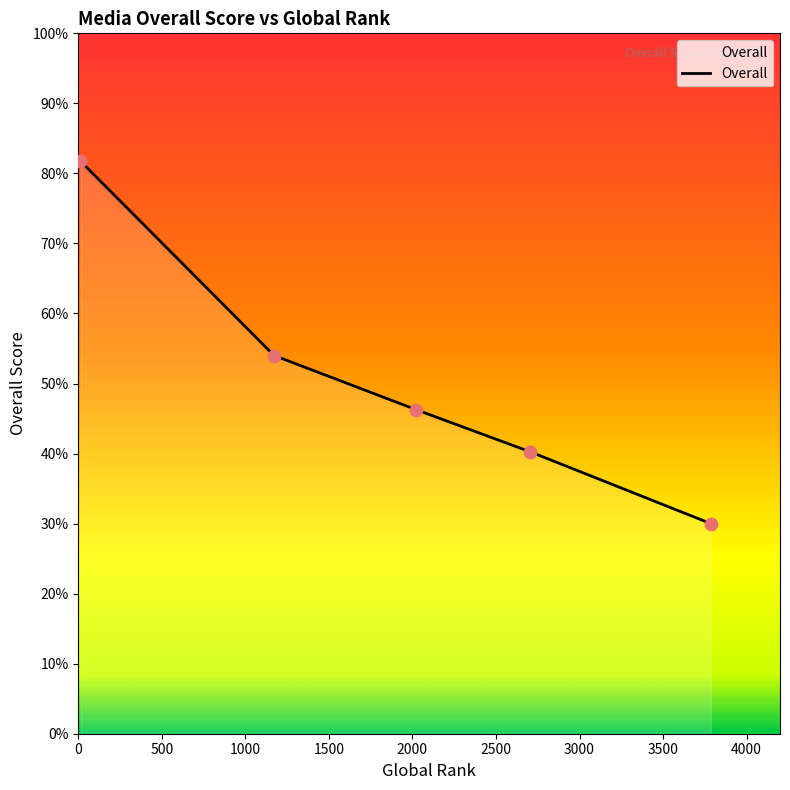

What is the average value?

50.5